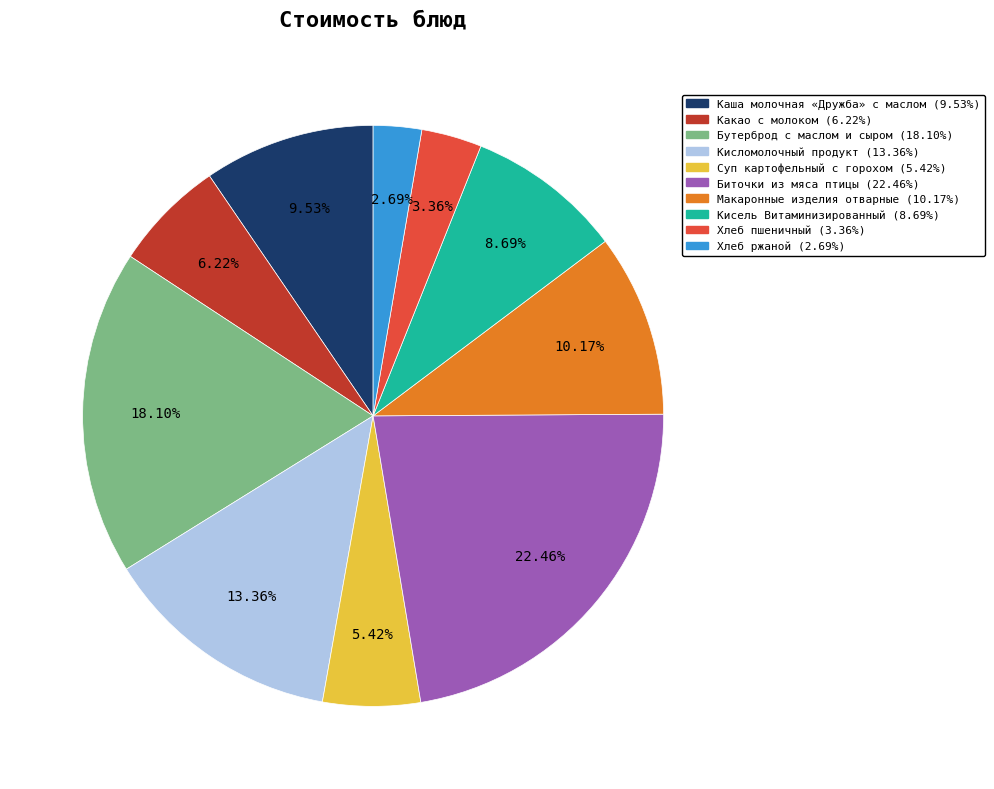

To the nearest percent, what percentage of the pie is Бутерброд с маслом и сыром?

18%